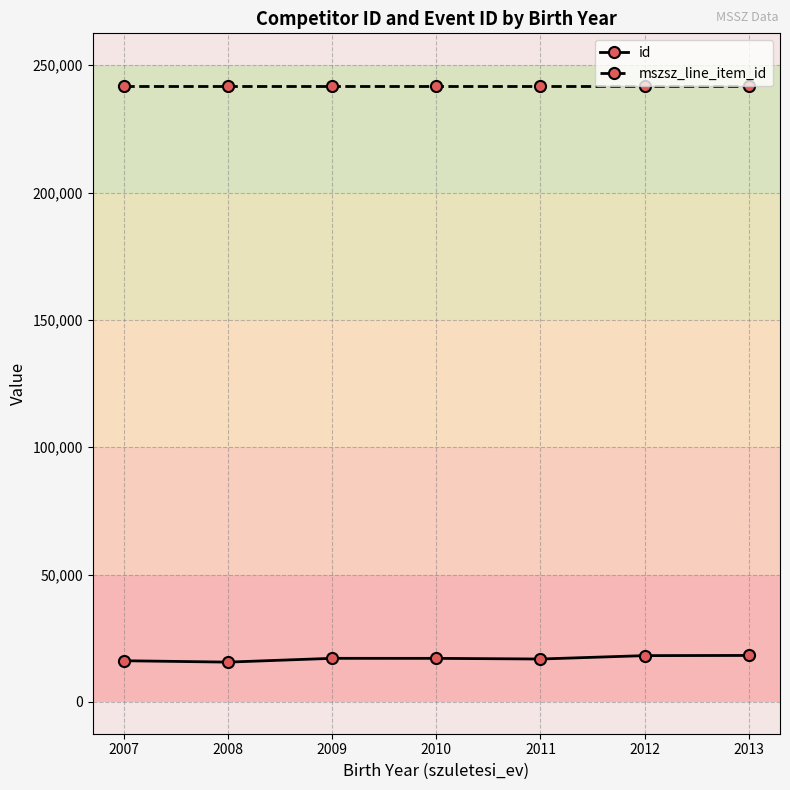

What is the minimum value for id?

15616.1